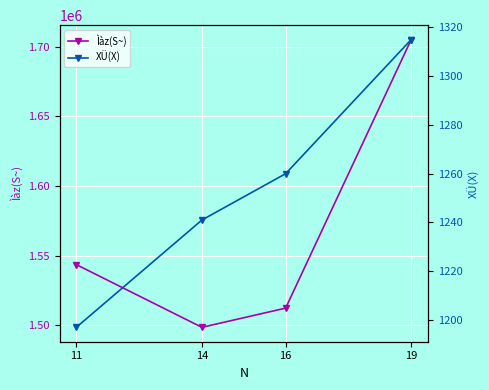

Reading left to right, extract all data points from this chart.

Ìàz(S~): 1543471	1498354	1512164	1705313
XÜ(X): 1197	1241	1260	1315